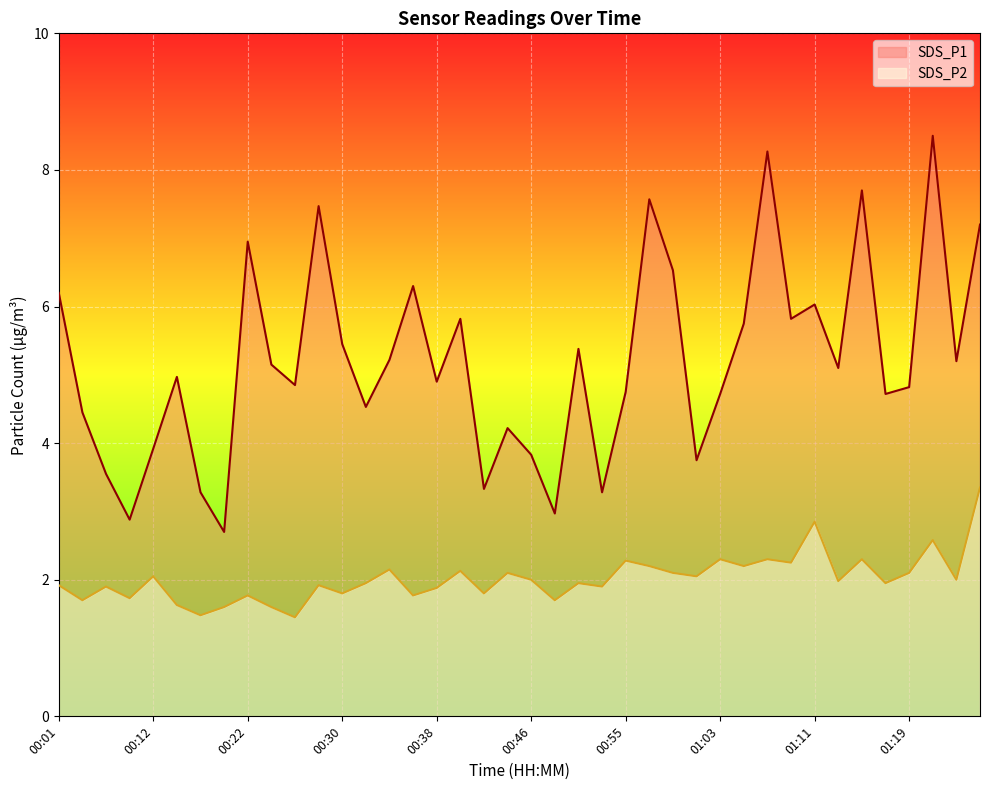

Reading right to left, what are all the values shown in this chart?

SDS_P1: 7.2	5.2	8.5	4.8	4.7	7.7	5.1	6.0	5.8	8.3	5.8	4.7	3.8	6.5	7.6	4.8	3.3	5.4	3.0	3.8	4.2	3.3	5.8	4.9	6.3	5.2	4.5	5.5	7.5	4.8	5.2	7.0	2.7	3.3	5.0	3.9	2.9	3.5	4.5	6.2
SDS_P2: 3.4	2.0	2.6	2.1	1.9	2.3	2.0	2.9	2.2	2.3	2.2	2.3	2.0	2.1	2.2	2.3	1.9	1.9	1.7	2.0	2.1	1.8	2.1	1.9	1.8	2.1	1.9	1.8	1.9	1.4	1.6	1.8	1.6	1.5	1.6	2.0	1.7	1.9	1.7	1.9